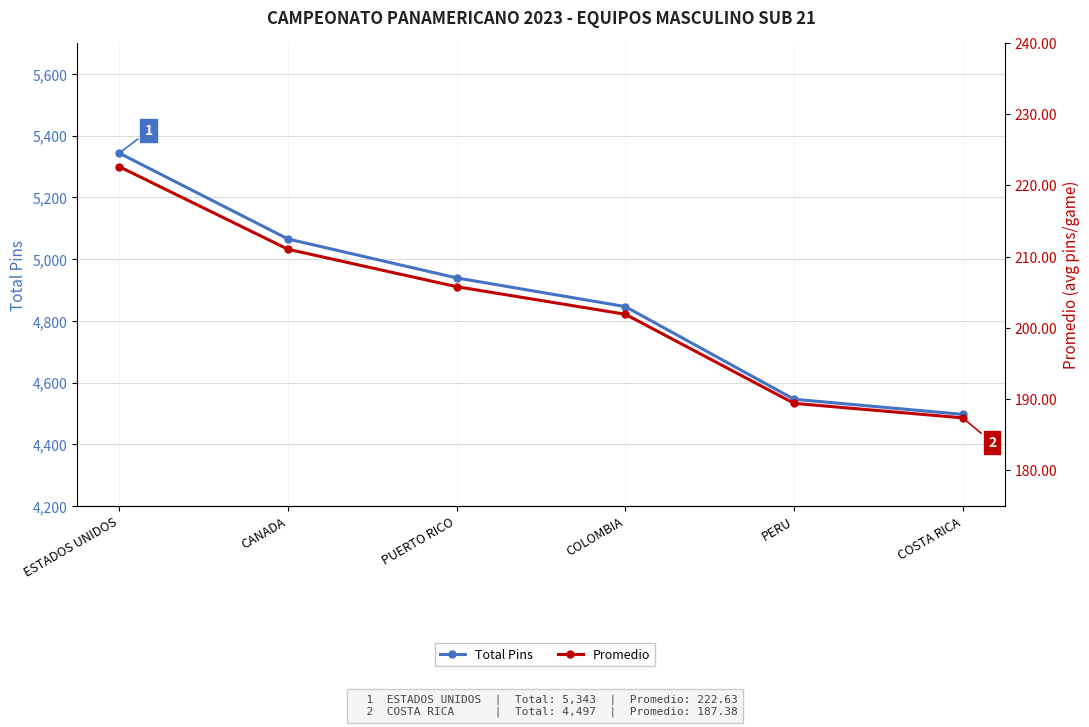

Is it true that Promedio equals 377.9 at CANADA?

False